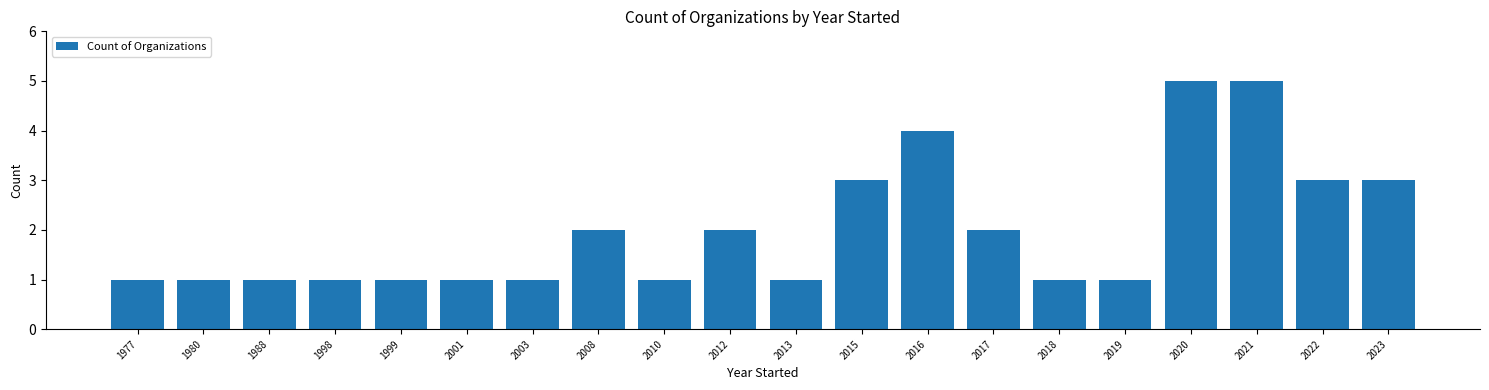

True or false: the data shows 1 at 2019.

True